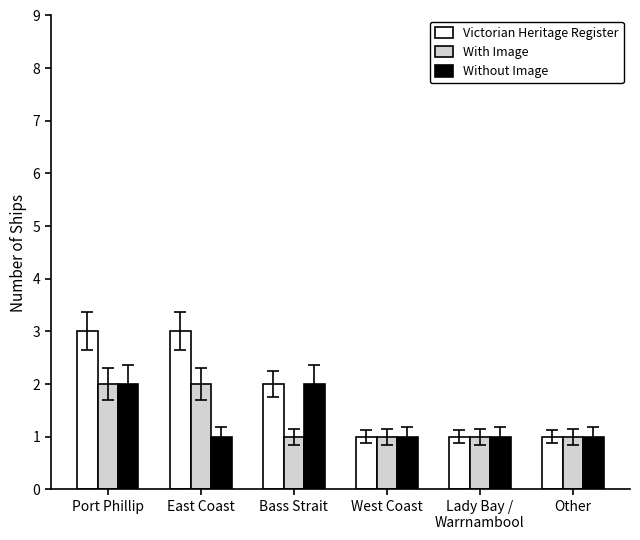

What is the sum of the With Image values at West Coast and East Coast?

3